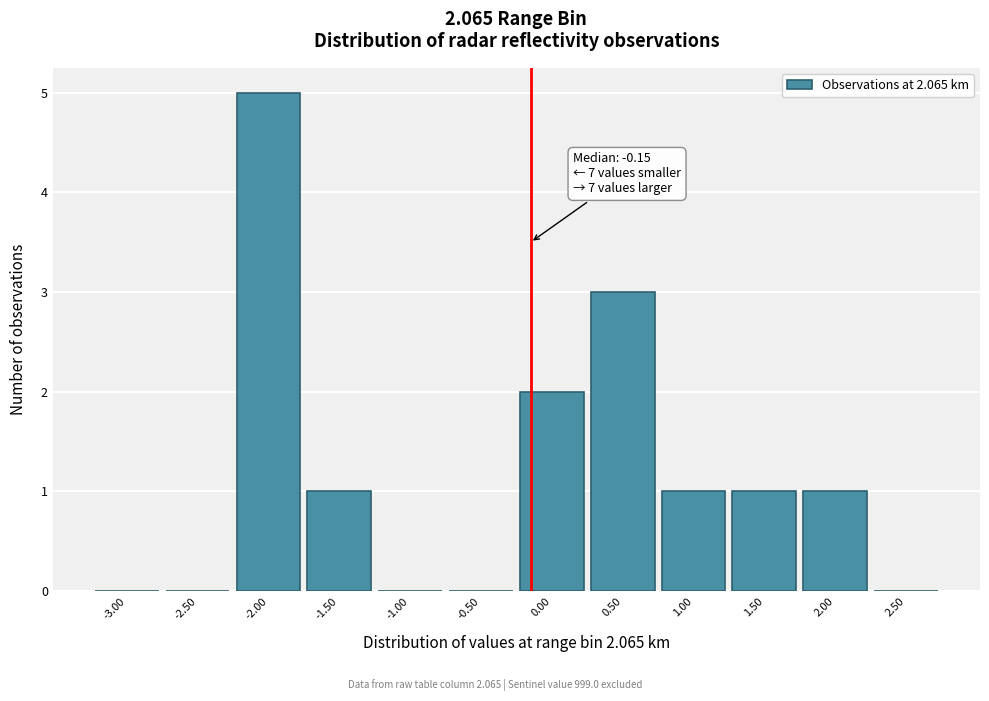

Over which range of the x-axis is the bar tallest?

-2.25 to -1.75